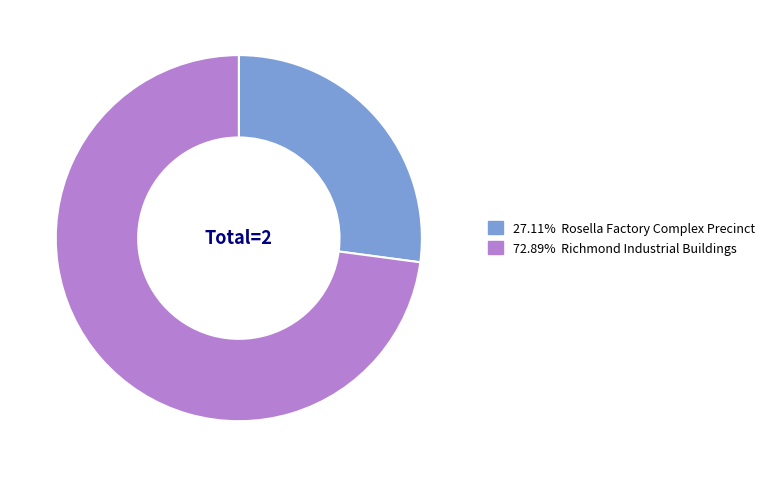

Count the number of slices in the pie.

2